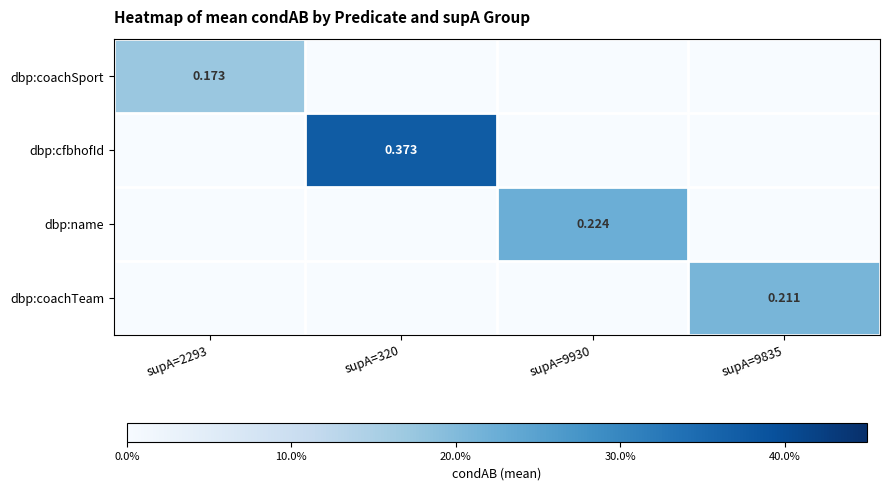

True or false: dbp:coachTeam has a value of 0.2 at supA=9835.

True